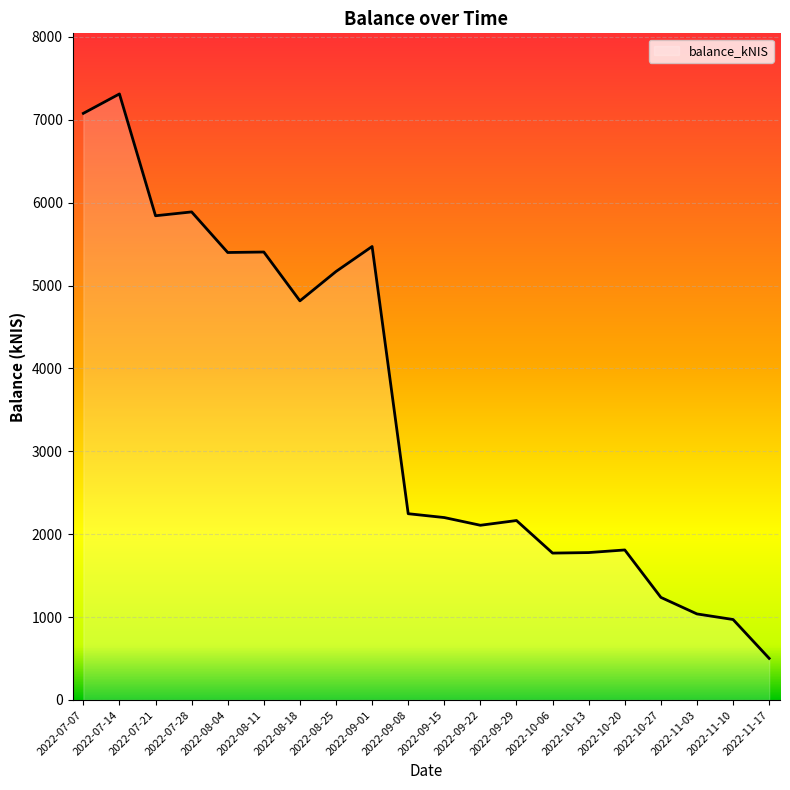

At which label does the data first exceed 2247?

2022-07-07